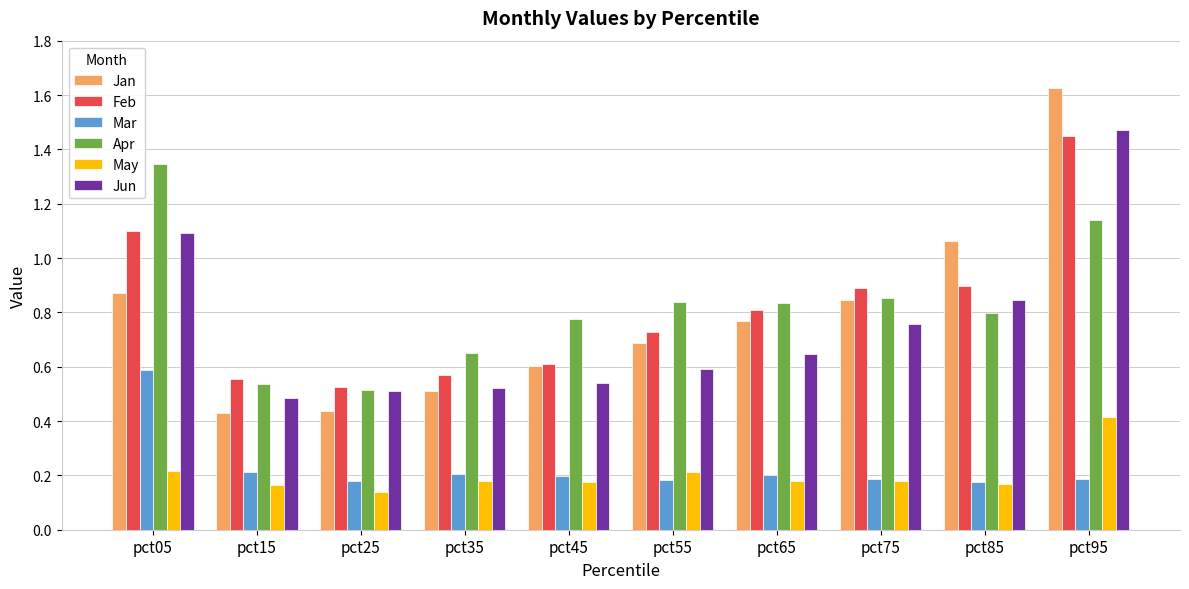

How many bars are there in each group?

6